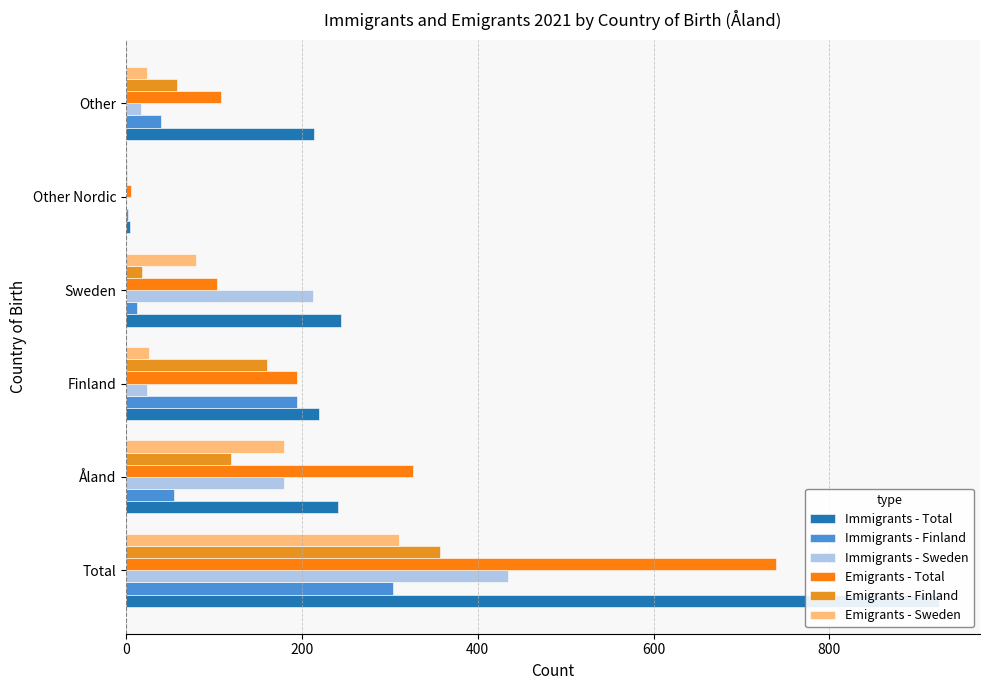

Read the Emigrants - Total value at 200, to the nearest 100.

300